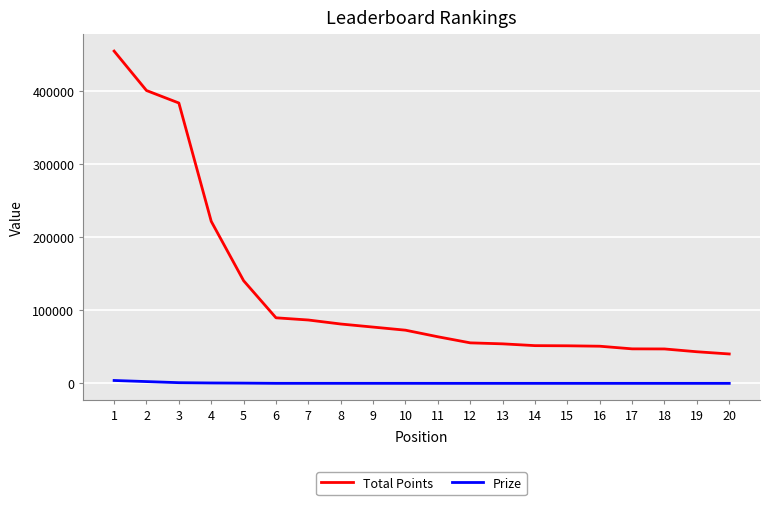

What is the total value across all series at 4?

222266